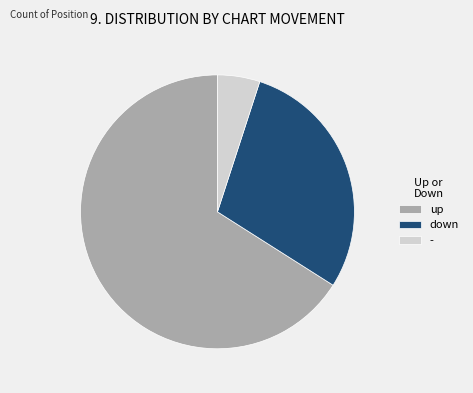

Do - and down together represent more than half of the pie?

No